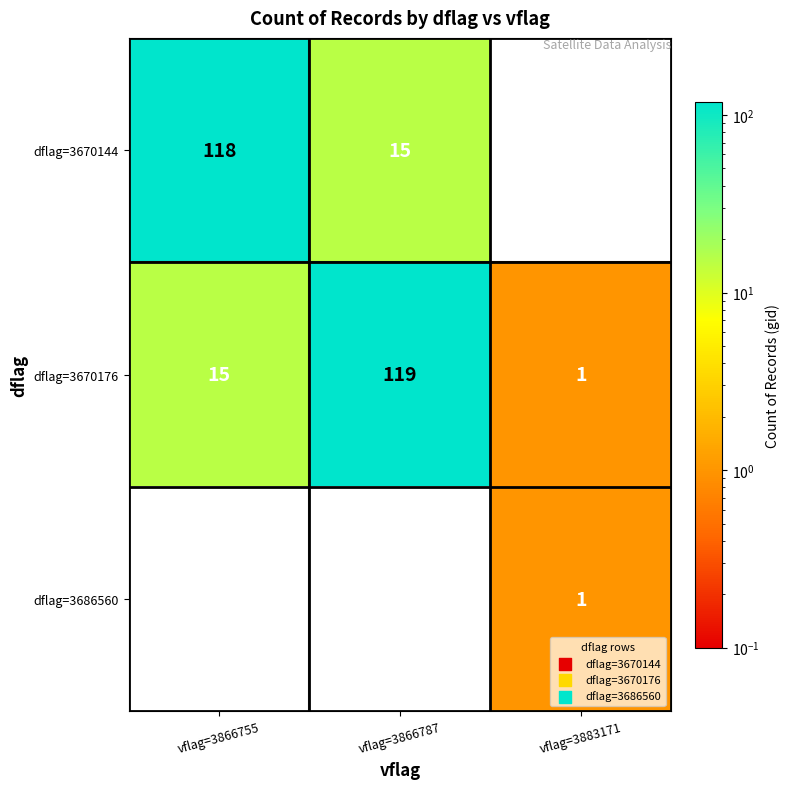

Reading left to right, extract all data points from this chart.

dflag=3670144: vflag=3866755=118	vflag=3866787=15	vflag=3883171=0
dflag=3670176: vflag=3866755=15	vflag=3866787=119	vflag=3883171=1
dflag=3686560: vflag=3866755=0	vflag=3866787=0	vflag=3883171=1